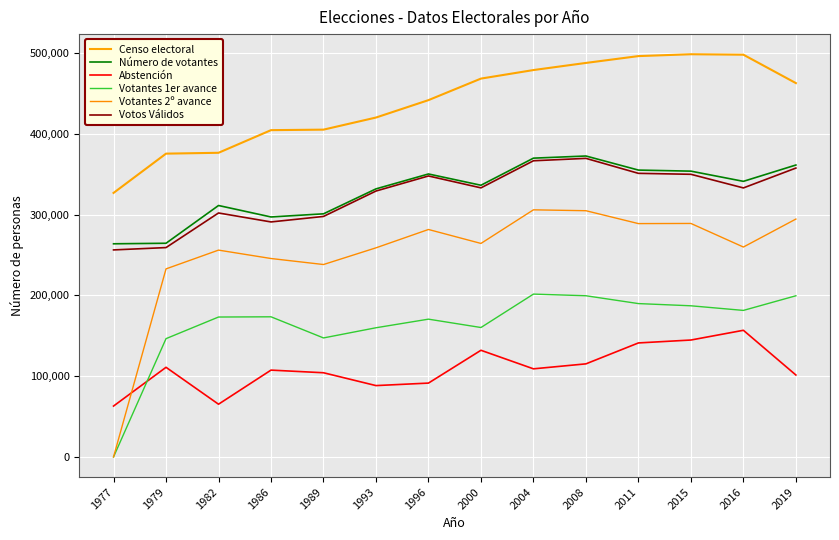

Count the number of data series in this chart.

6